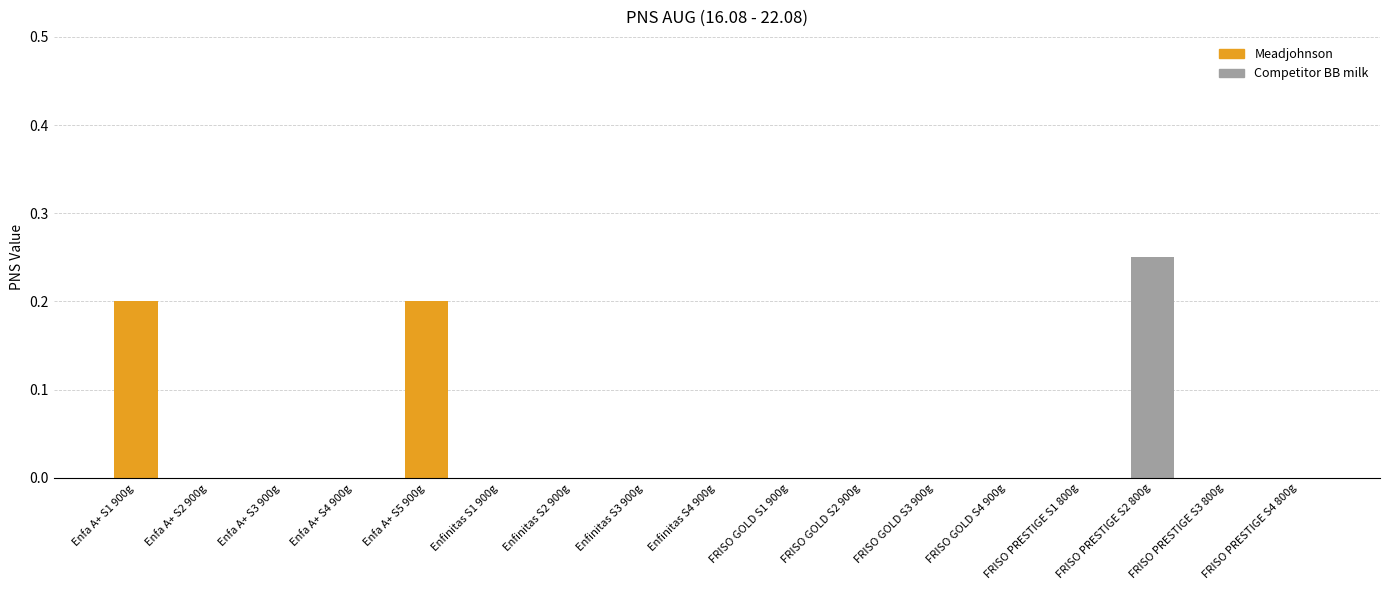

The Meadjohnson series shows 0.1 at FRISO PRESTIGE S1 800g. True or false?

False